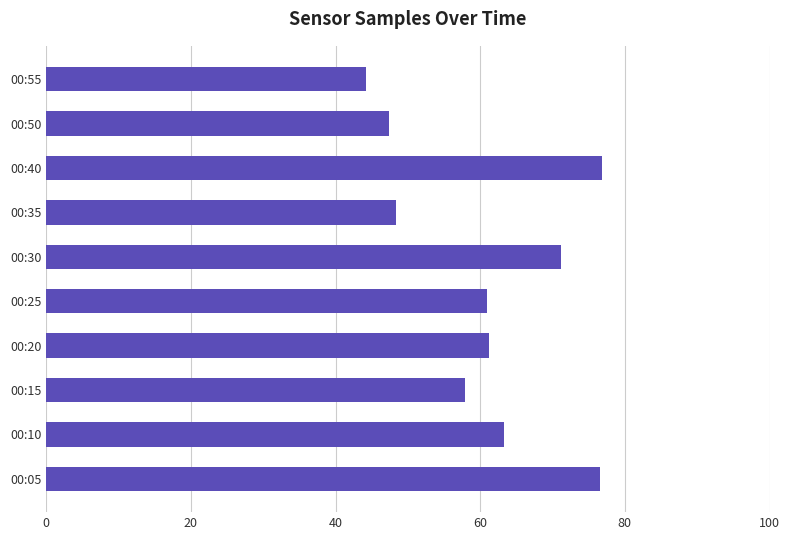

What value does the data have at 00:15?

57.9